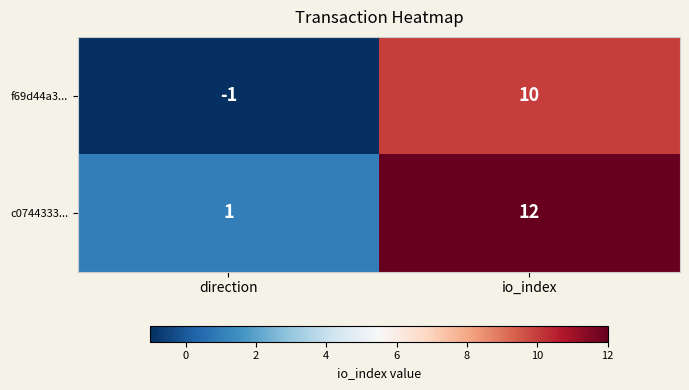

At direction, list the series in order from smallest to largest.

f69d44a3..., c0744333...